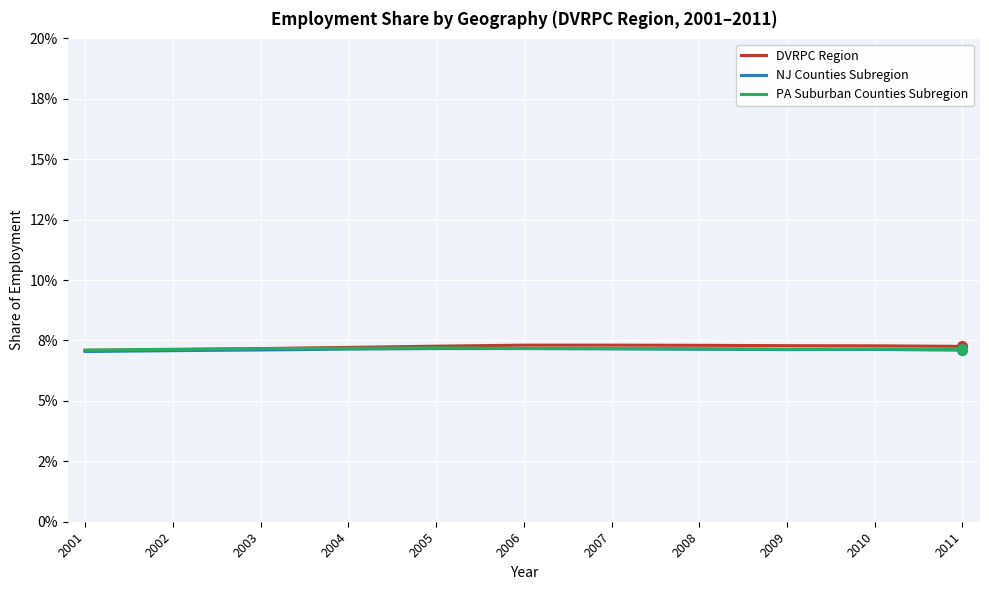

Count the NJ Counties Subregion values in the range 0 to 1.

11